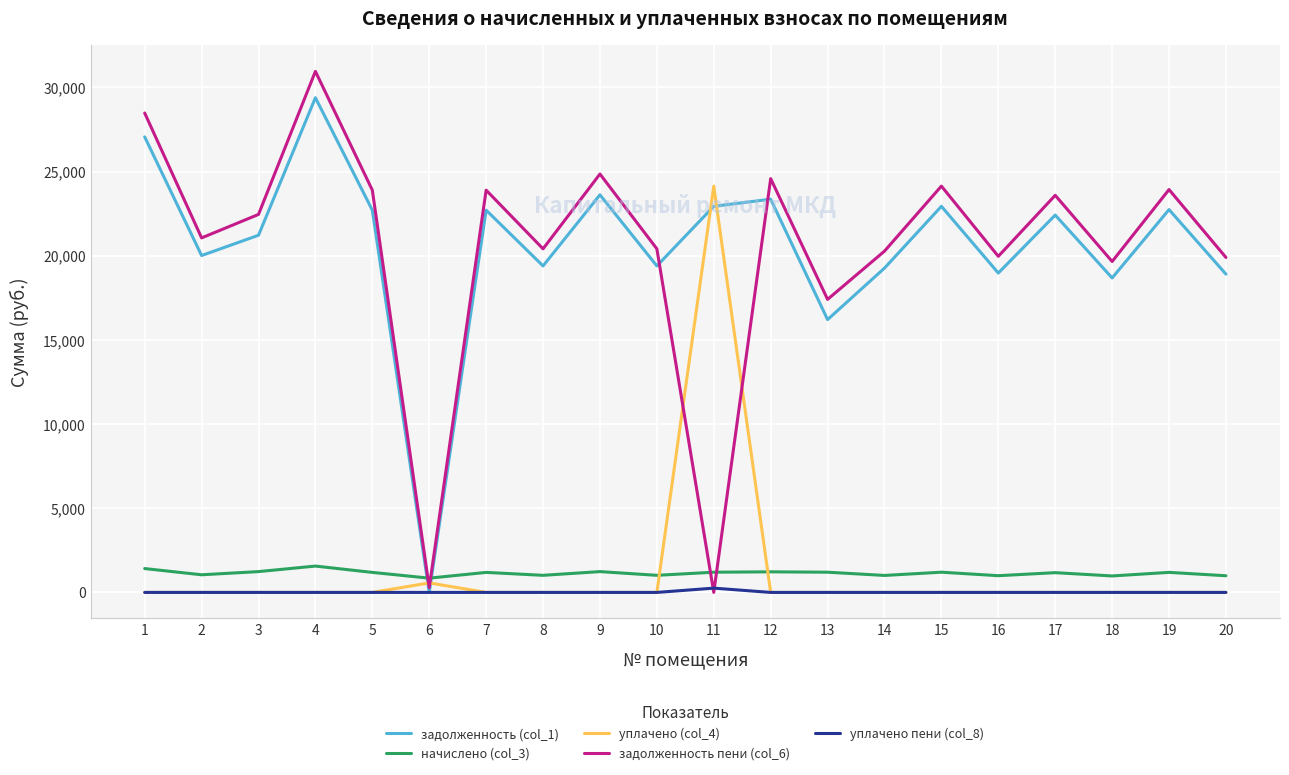

Where do начислено (col_3) and задолженность (col_1) first cross each other?

5 and 6